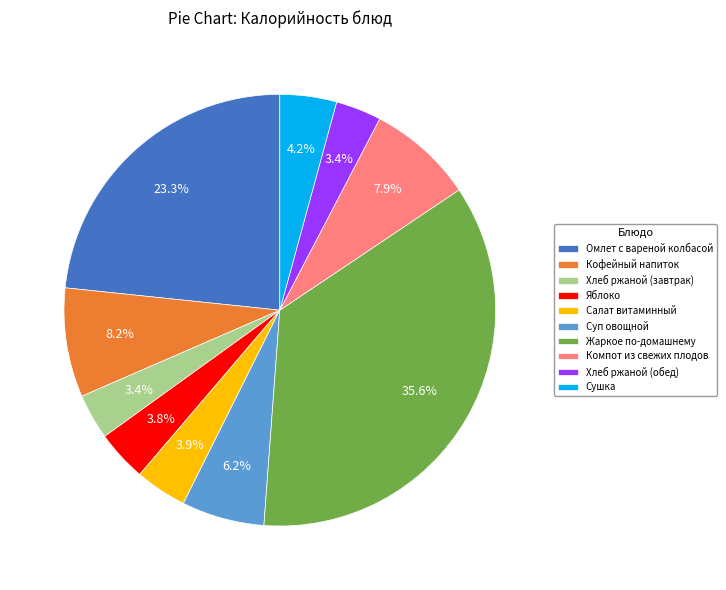

To the nearest percent, what is the difference between the Кофейный напиток and Хлеб ржаной (завтрак) slice percentages?

5%